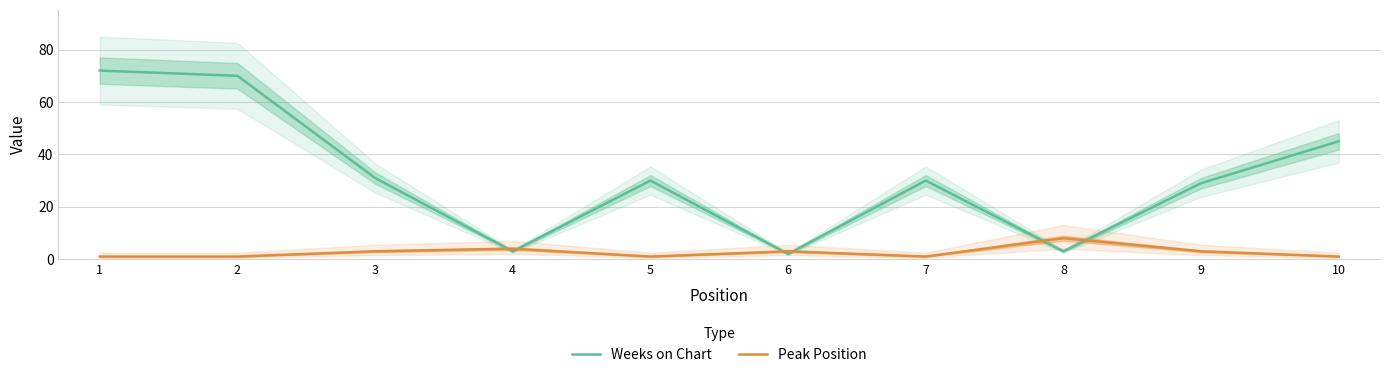

List the labels in order of Peak Position value, smallest first.

1, 2, 5, 7, 10, 3, 6, 9, 4, 8